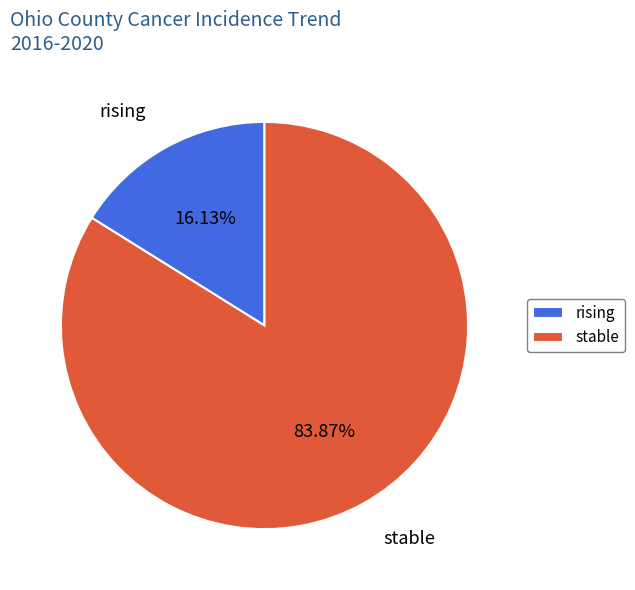

Which slice is the largest?

stable